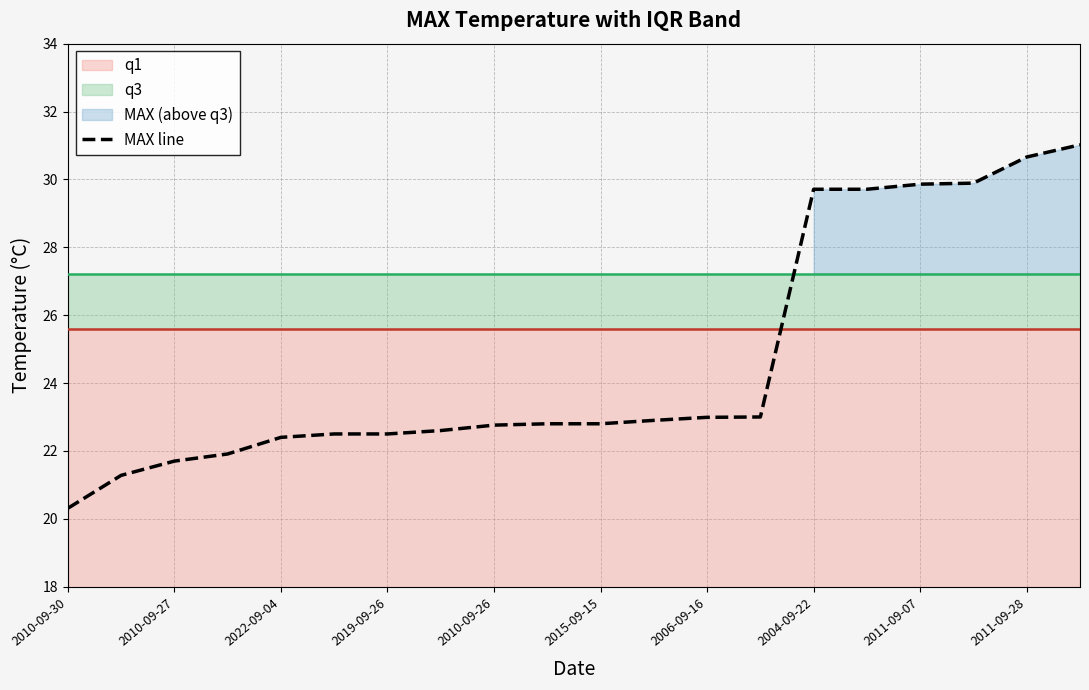

The value of MAX line at 2004-09-22 is 43.5. True or false?

False